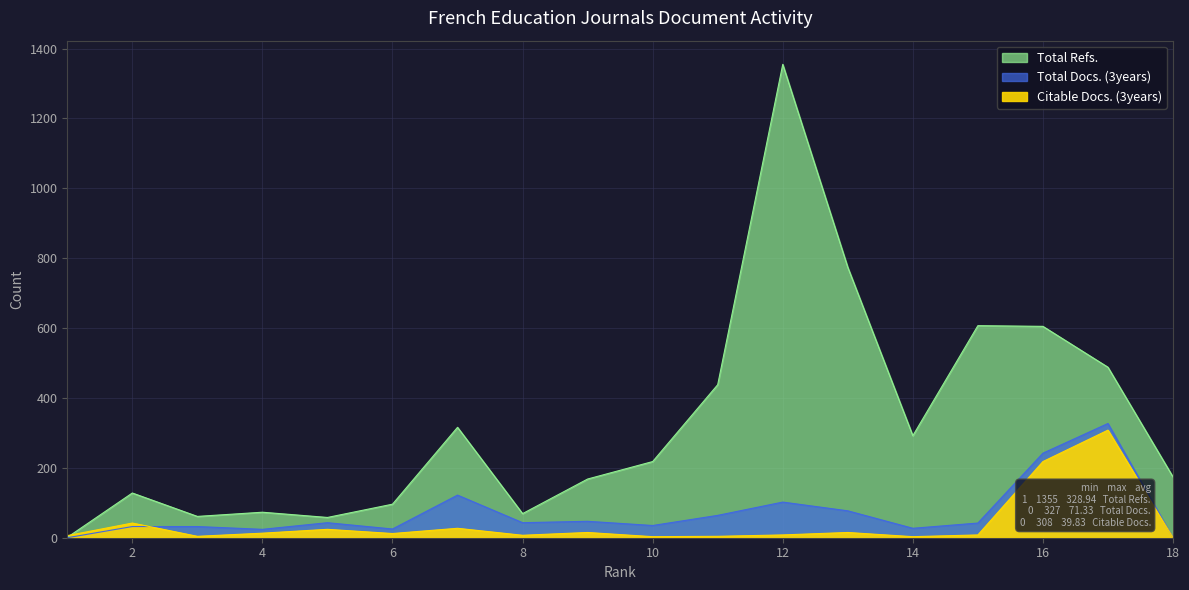

How many data points in Total Refs. are above 218?

8